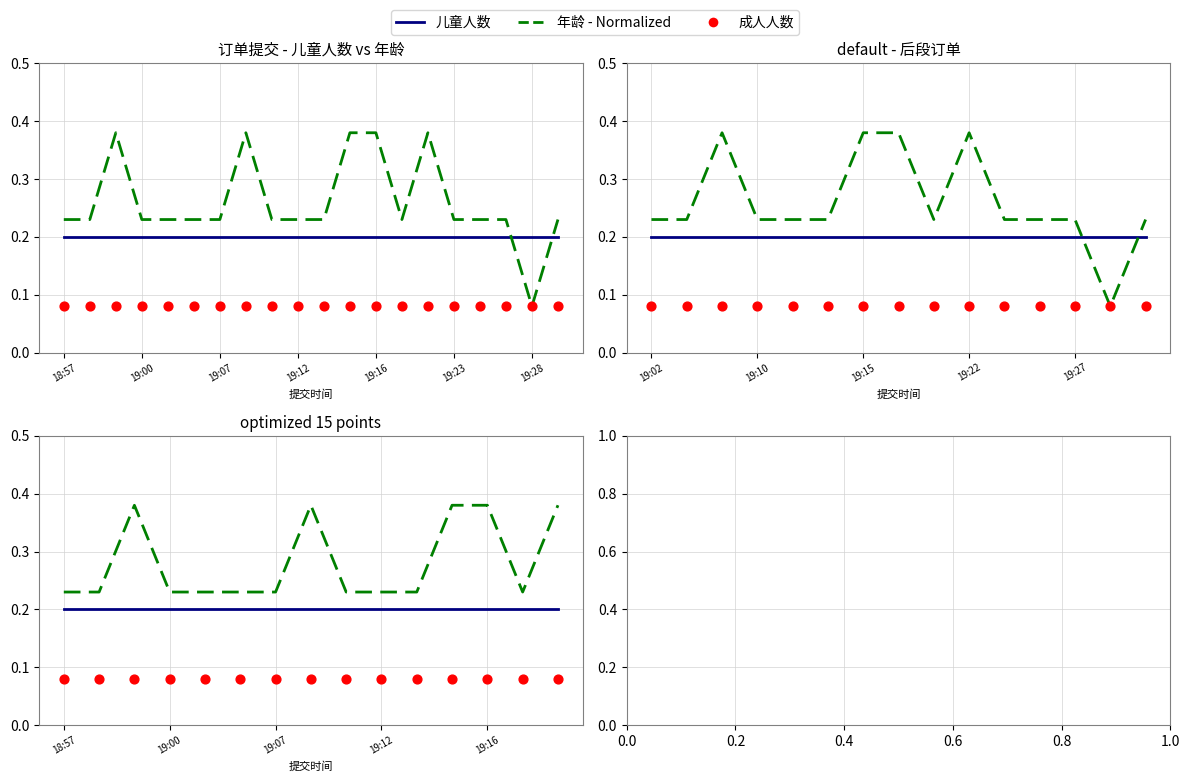

Which series has the largest Y range (max minus min)?

年龄 - Normalized